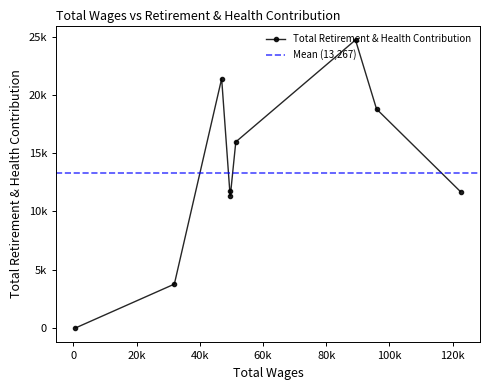

At which category does the chart reach its peak across all series?

89256.0